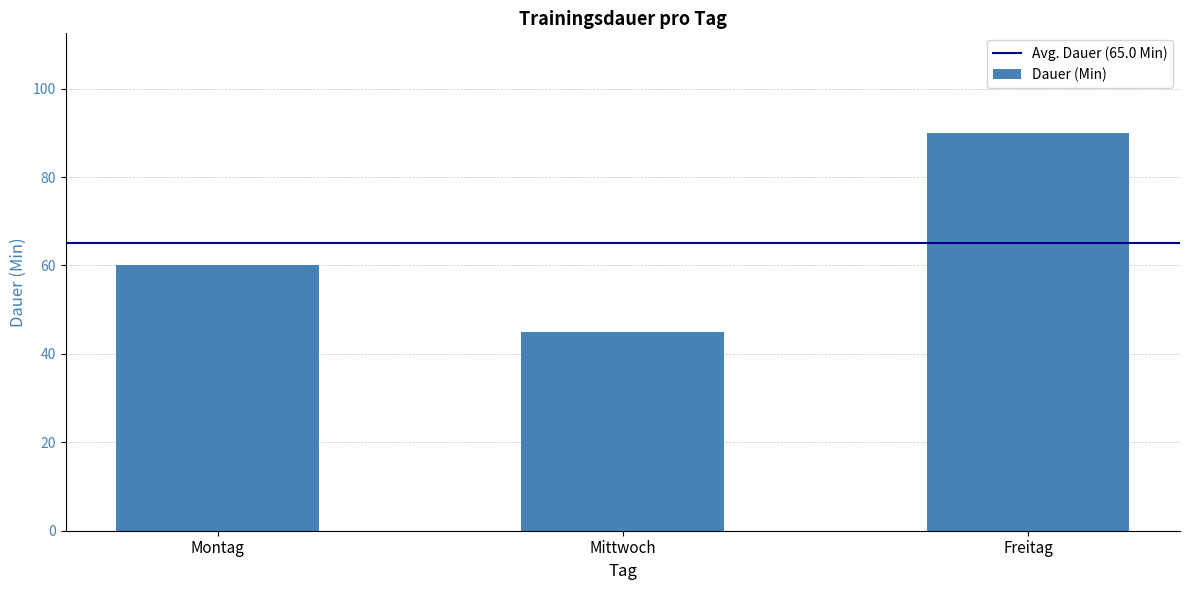

How many distinct data groups are displayed?

1